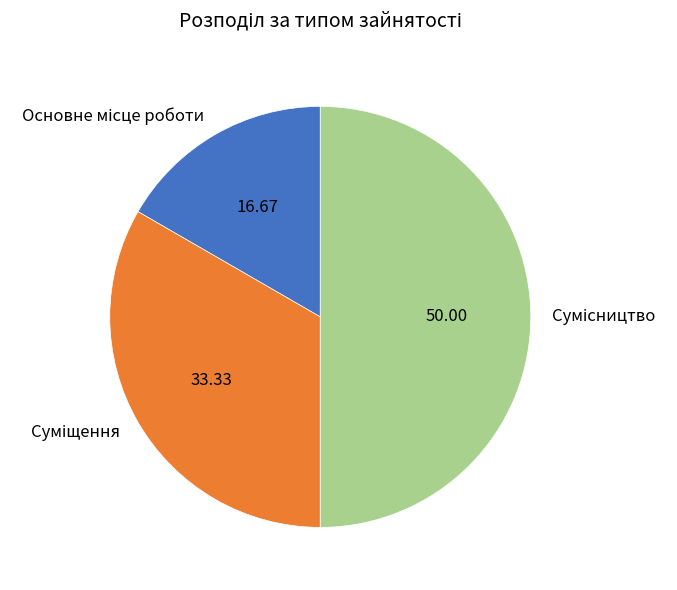

To the nearest percent, what is the difference between the largest and smallest slice percentages?

33%